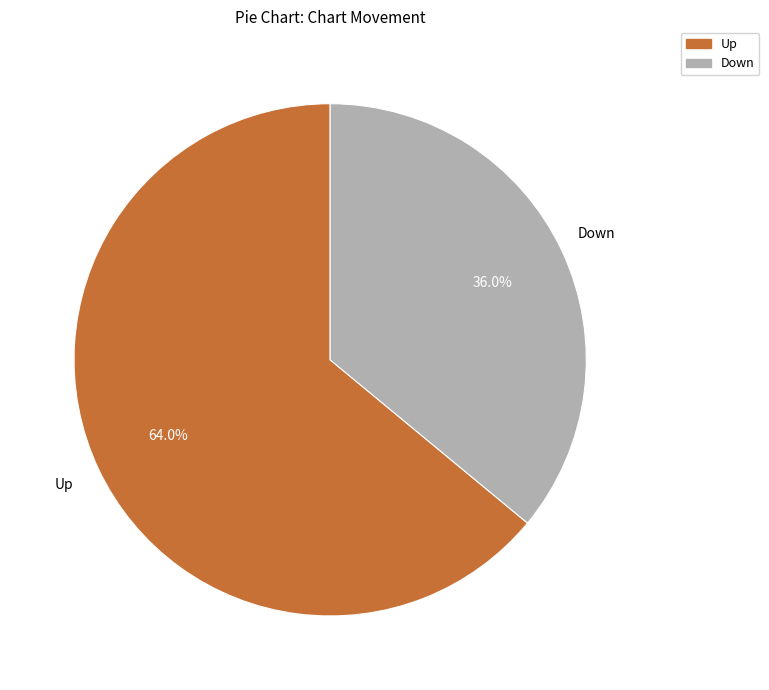

To the nearest percent, what is the difference between the largest and smallest slice percentages?

28%